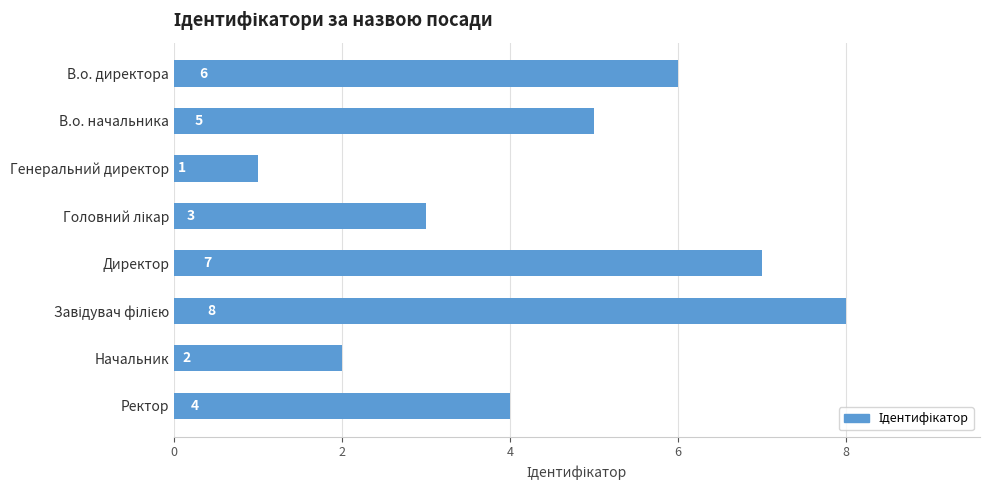

At which label is the value closest to 4?

Ректор